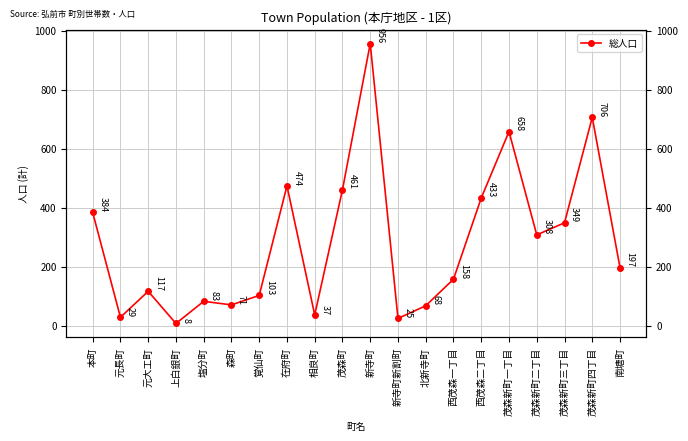

Does the chart display data point markers on the line(s)?

Yes